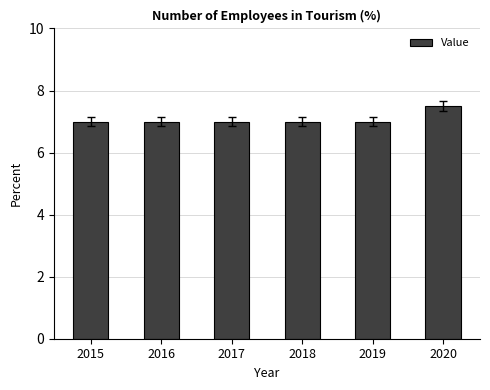

What is the sum of all values?

42.5